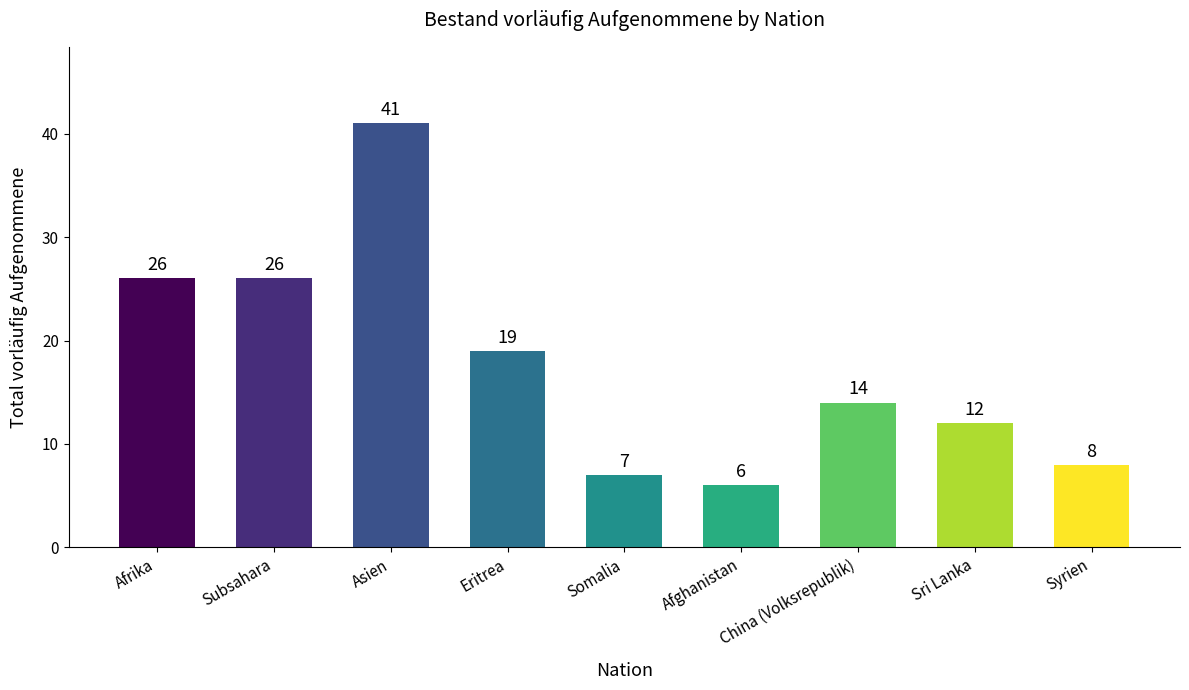

Count the number of categories in the chart.

9